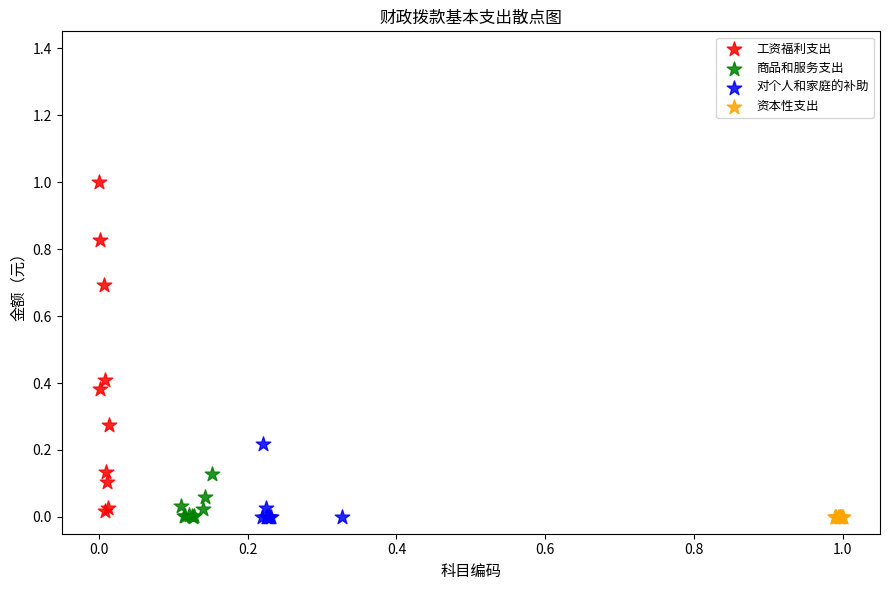

What are all the series names shown in the legend?

工资福利支出, 商品和服务支出, 对个人和家庭的补助, 资本性支出